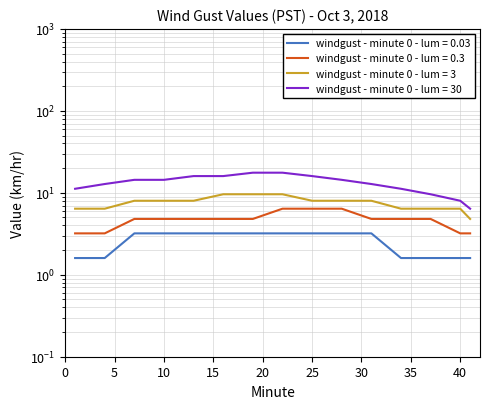

Reading left to right, extract all data points from this chart.

Hour 0 (lum=0.03 proxy): 1=1.6	4=1.6	7=3.2	10=3.2	13=3.2	16=3.2	19=3.2	22=3.2	25=3.2	28=3.2	31=3.2	34=1.6	37=1.6	40=1.6	41=1.6
Hour 0 (lum=0.3 proxy): 1=3.2	4=3.2	7=4.8	10=4.8	13=4.8	16=4.8	19=4.8	22=6.4	25=6.4	28=6.4	31=4.8	34=4.8	37=4.8	40=3.2	41=3.2
Hour 0 (lum=3 proxy): 1=6.4	4=6.4	7=8.0	10=8.0	13=8.0	16=9.6	19=9.6	22=9.6	25=8.0	28=8.0	31=8.0	34=6.4	37=6.4	40=6.4	41=4.8
Hour 0 (lum=30 proxy): 1=11.2	4=12.8	7=14.4	10=14.4	13=16.0	16=16.0	19=17.6	22=17.6	25=16.0	28=14.4	31=12.8	34=11.2	37=9.6	40=8.0	41=6.4